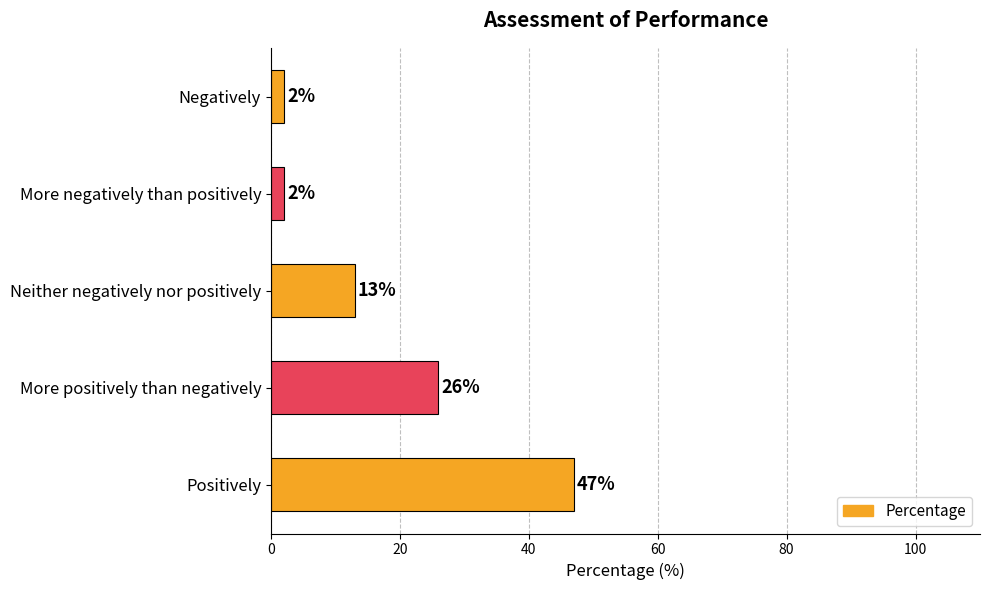

What is the average value?

18